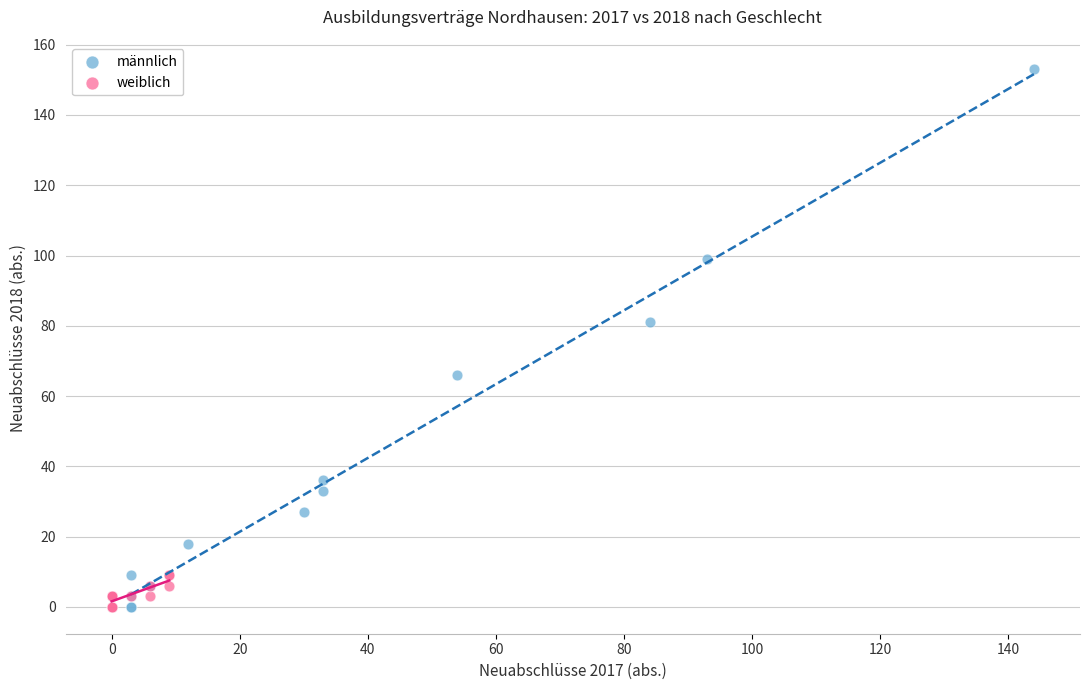

Which series has the widest spread of Y values?

männlich